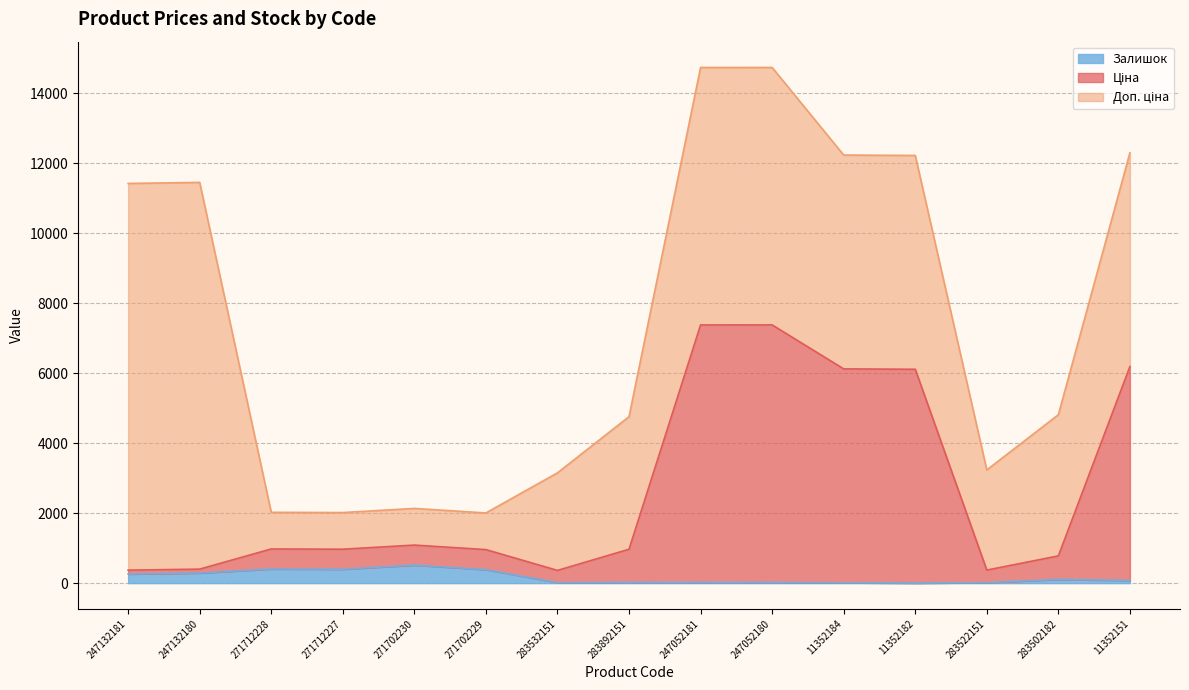

The Ціна series shows 363.6 at 283532151. True or false?

True